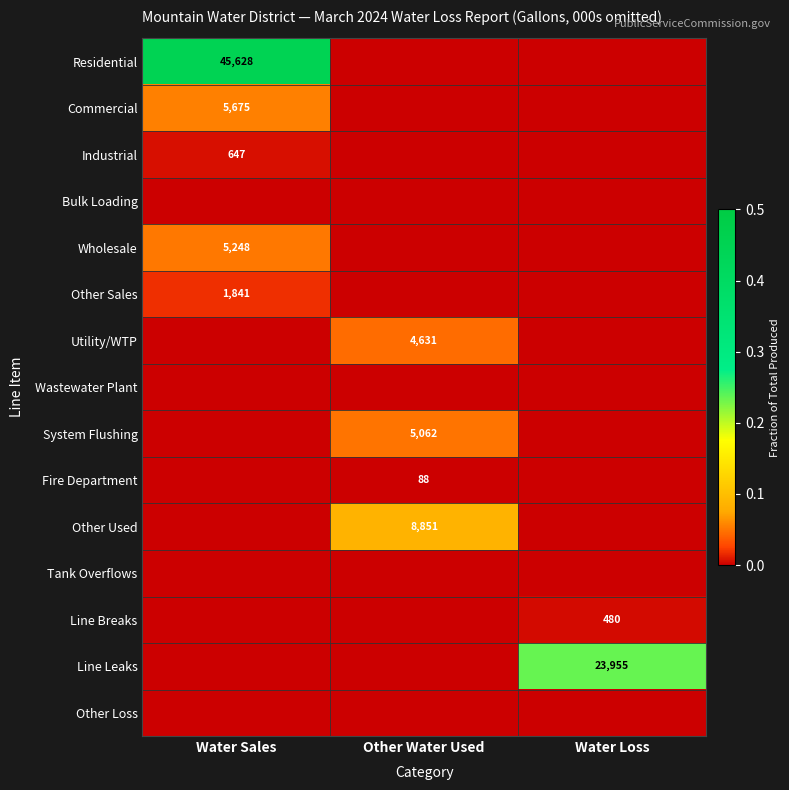

Between Water Sales and Other Water Used, which series saw the biggest shift?

Residential